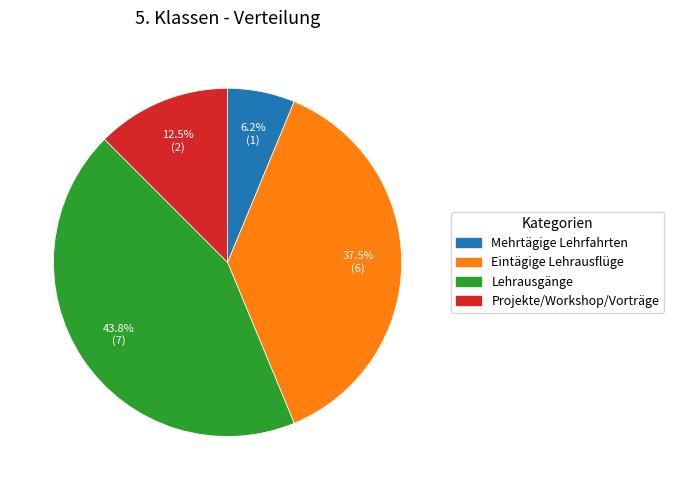

Does any single category account for the majority?

No